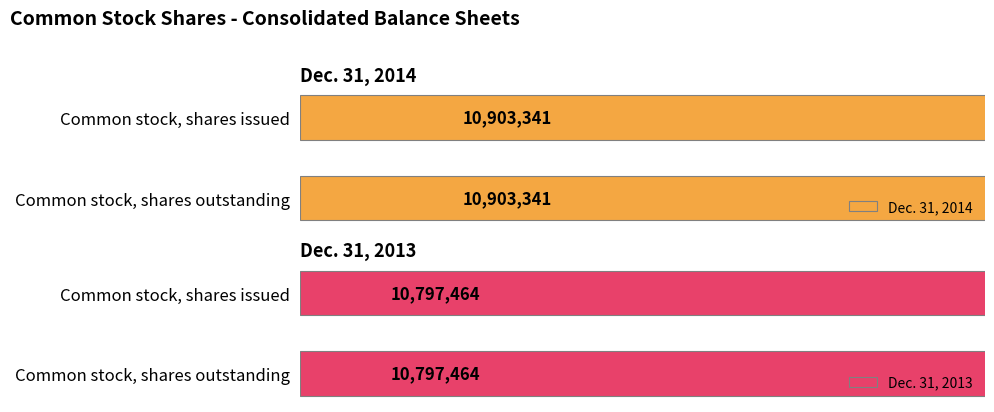

Reading left to right, list all the values displayed in this chart.

Dec. 31, 2014: 10903341	10903341
Dec. 31, 2013: 10797464	10797464